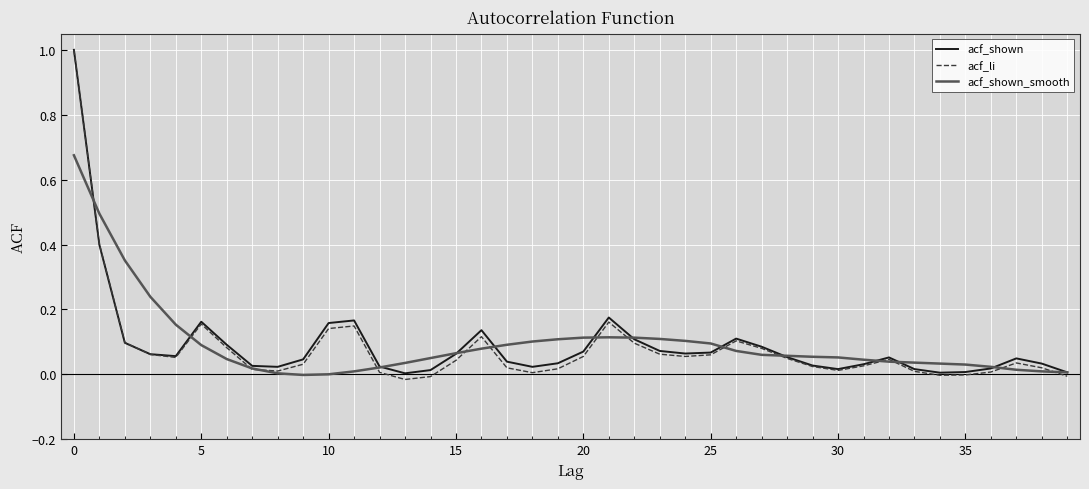

True or false: acf_li and acf_shown_smooth intersect in this chart.

True